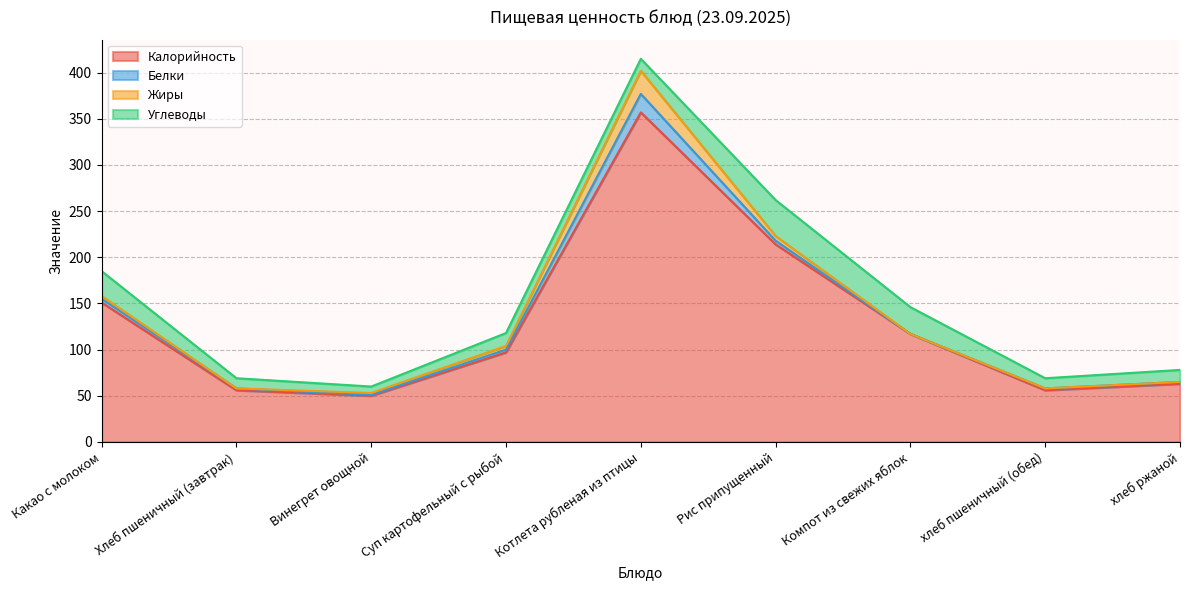

The value of Калорийность at Суп картофельный с рыбой is 156. True or false?

False